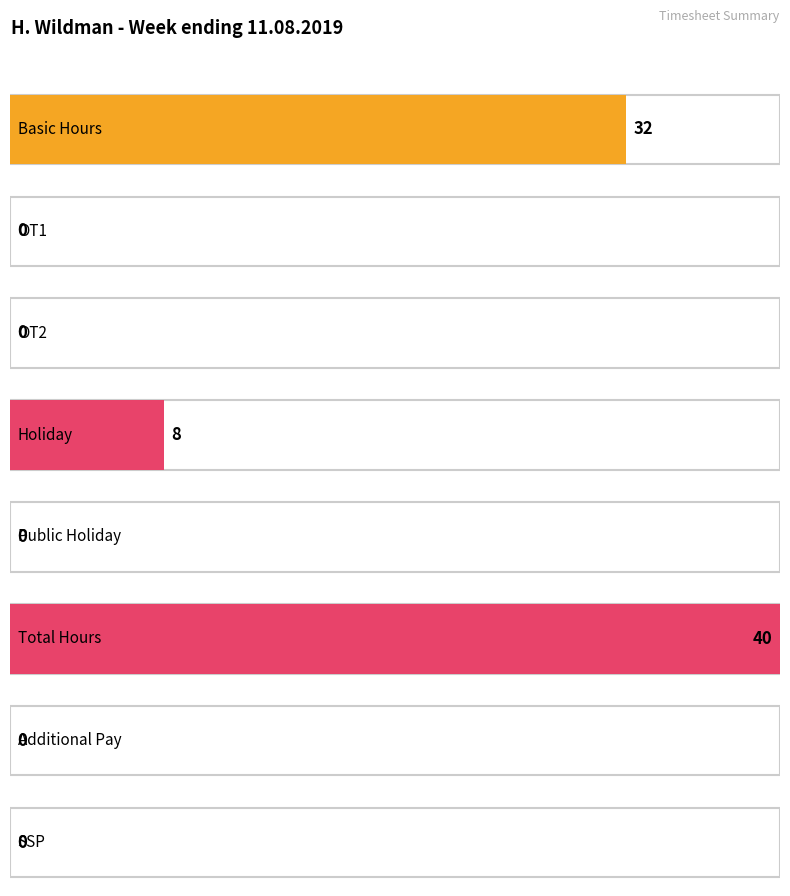

At Basic Hours, list the series in order from smallest to largest.

OT1, Holiday, Basic